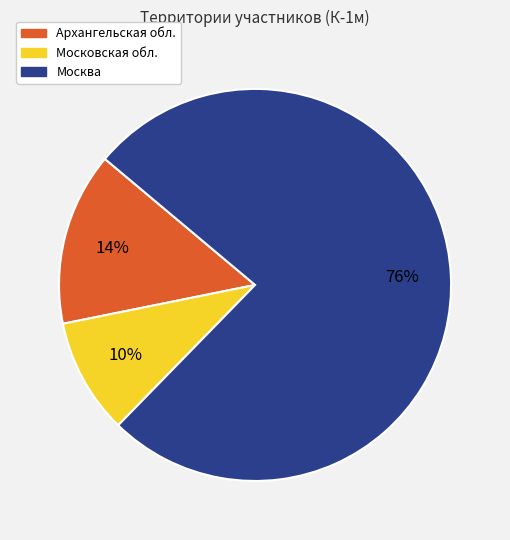

Which category has the biggest portion of the pie?

Москва